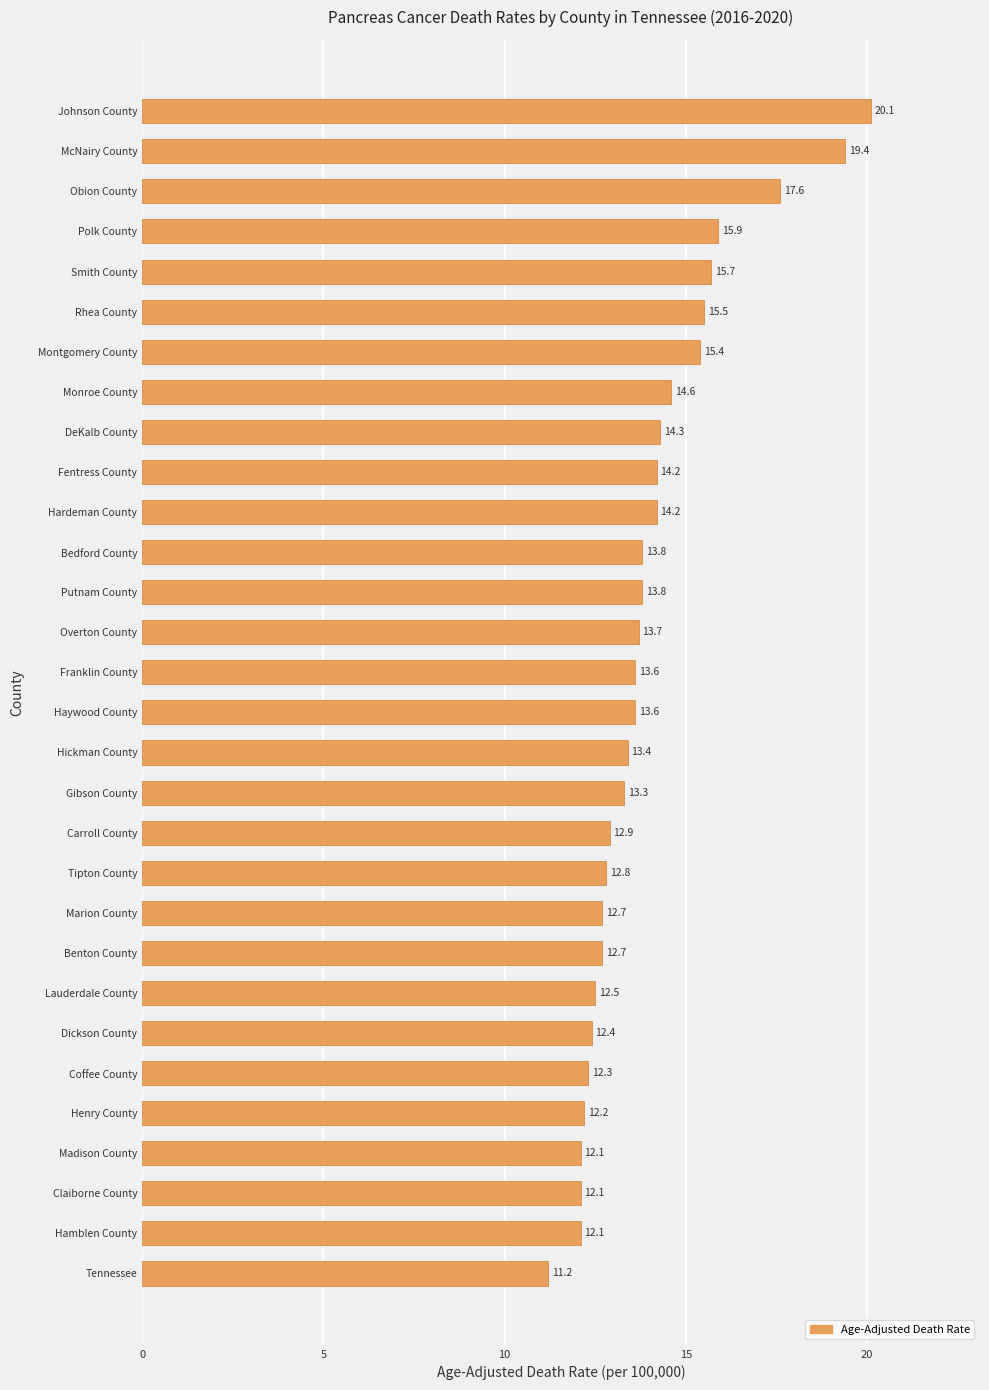

Reading bottom to top, what are all the values shown in this chart?

Tennessee=11.2	Hamblen County=12.1	Claiborne County=12.1	Madison County=12.1	Henry County=12.2	Coffee County=12.3	Dickson County=12.4	Lauderdale County=12.5	Benton County=12.7	Marion County=12.7	Tipton County=12.8	Carroll County=12.9	Gibson County=13.3	Hickman County=13.4	Haywood County=13.6	Franklin County=13.6	Overton County=13.7	Putnam County=13.8	Bedford County=13.8	Hardeman County=14.2	Fentress County=14.2	DeKalb County=14.3	Monroe County=14.6	Montgomery County=15.4	Rhea County=15.5	Smith County=15.7	Polk County=15.9	Obion County=17.6	McNairy County=19.4	Johnson County=20.1